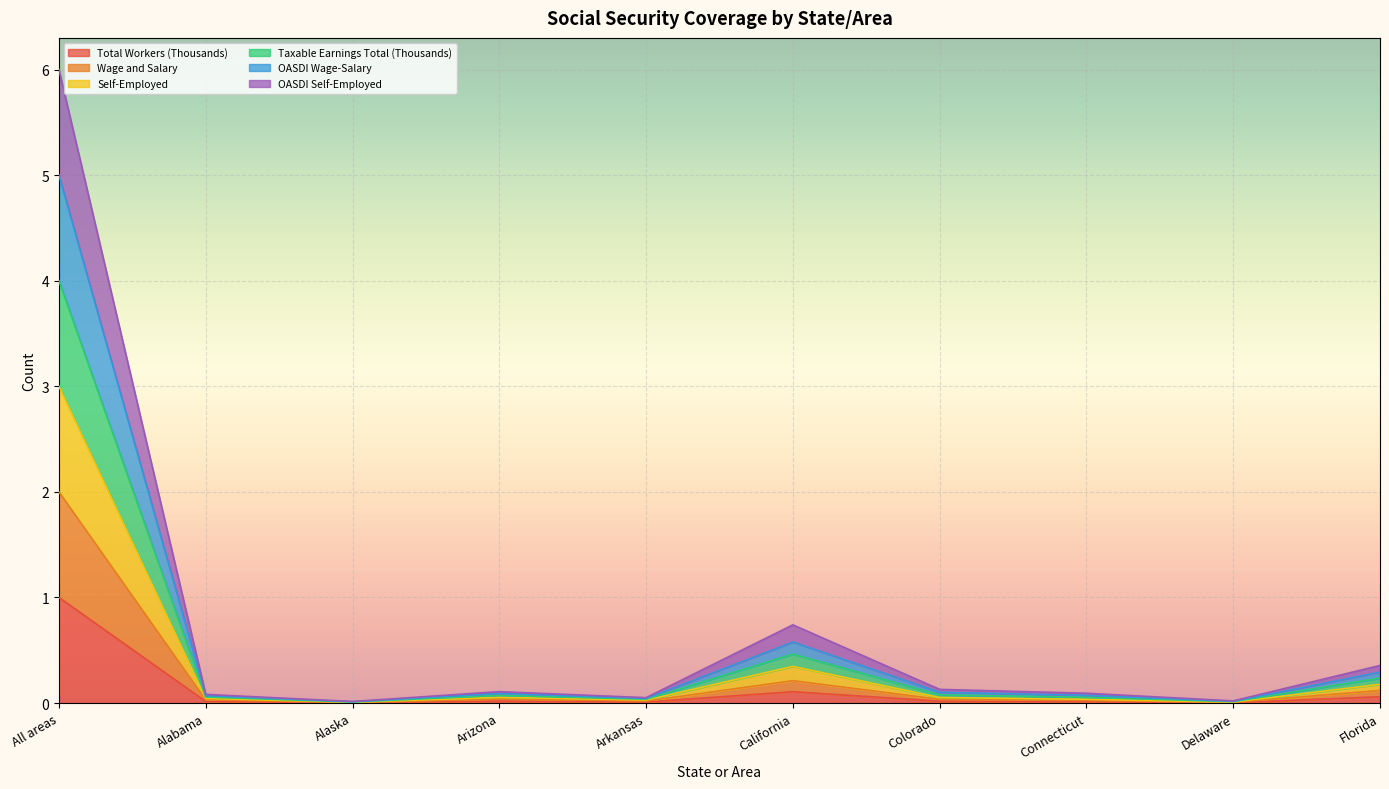

At which category is the sum across all series the highest?

All areas